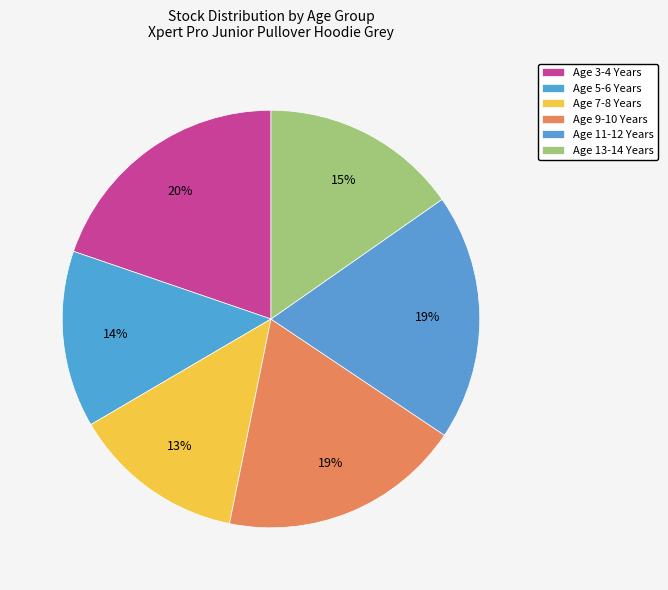

Which category has the biggest portion of the pie?

Age 3-4 Years